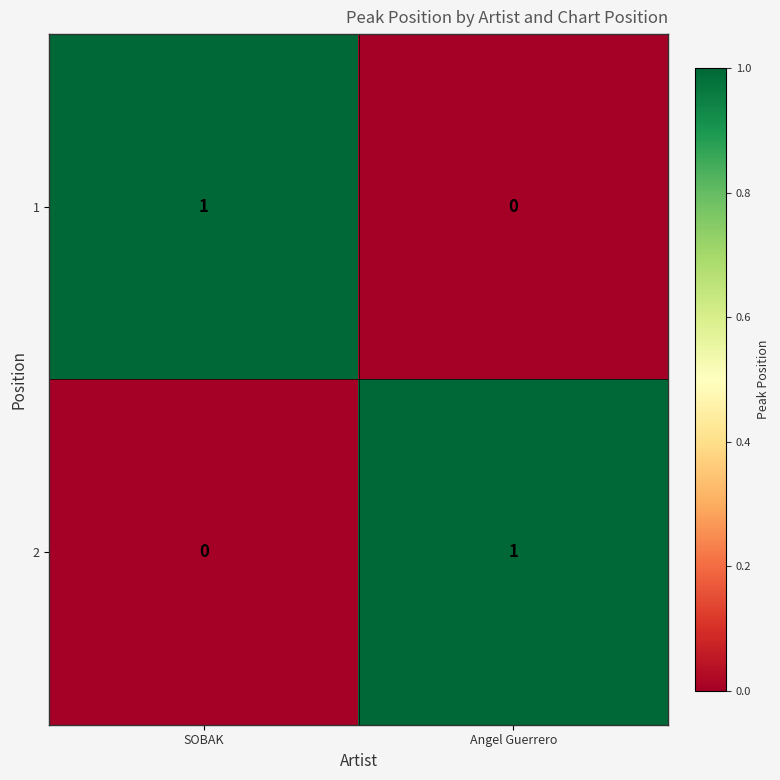

Where is 2 nearest to the value 0?

SOBAK